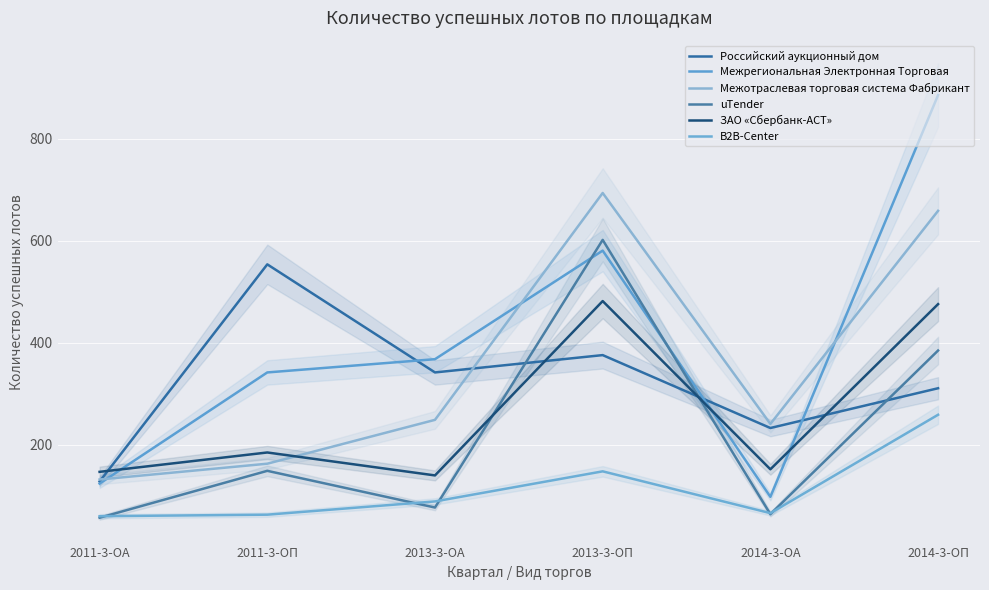

At which category is the sum across all series the highest?

2014-3-ОП